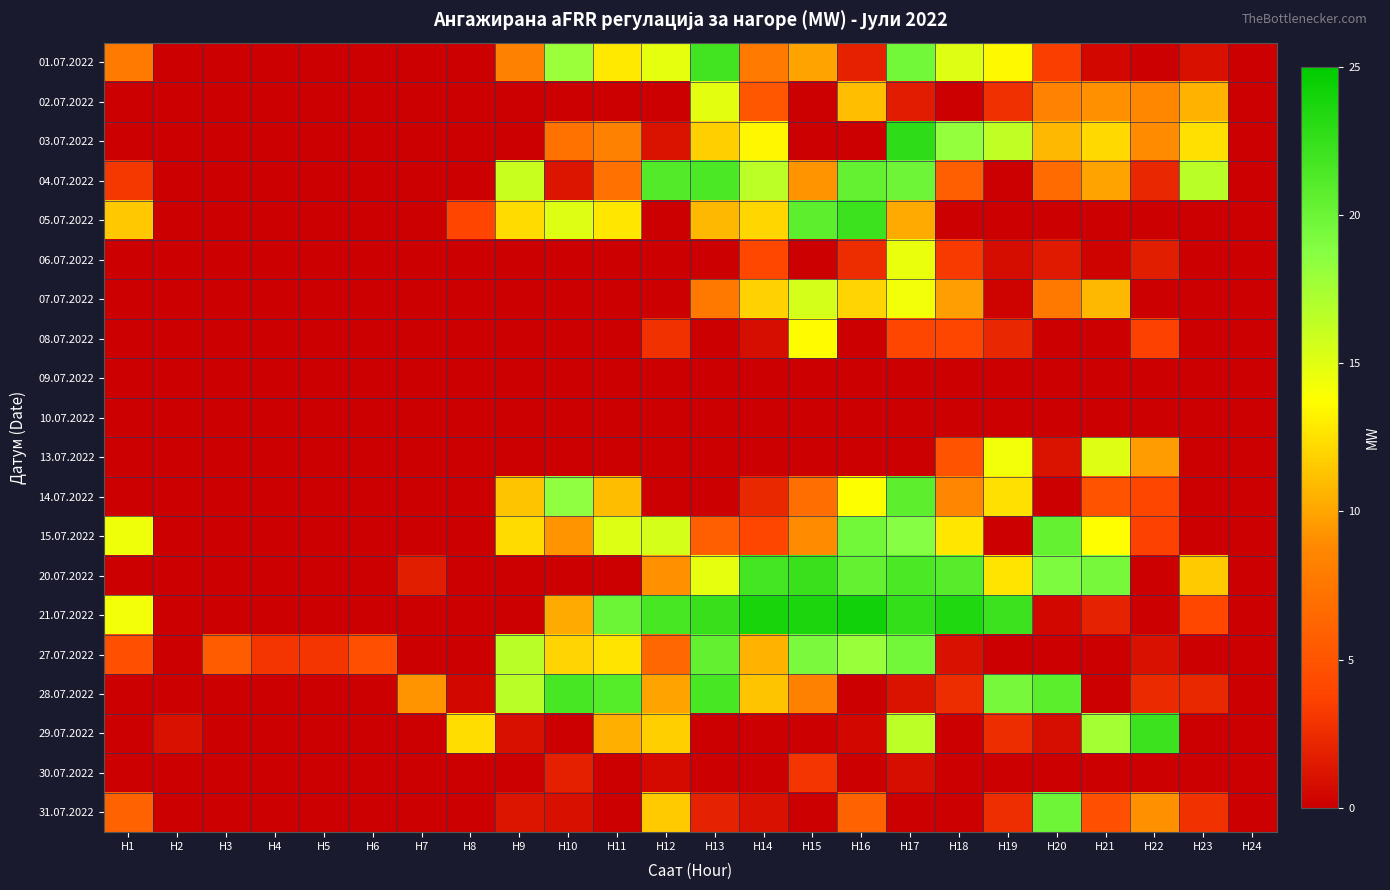

What is the total value across all series at H11?

131.1